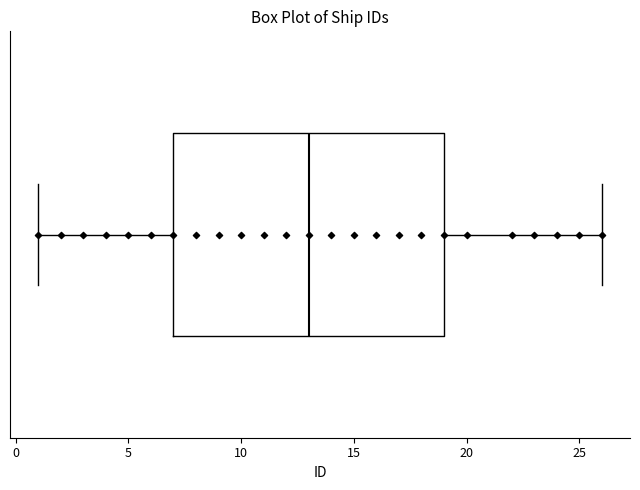

Read this box plot against the x-axis: the position of the median line, the range covered by the box, and the ends of both whiskers. The values are not printed on the chart, so give them approximately, as read against the axis.

median 13, box 7 to 19, whiskers 1 to 26